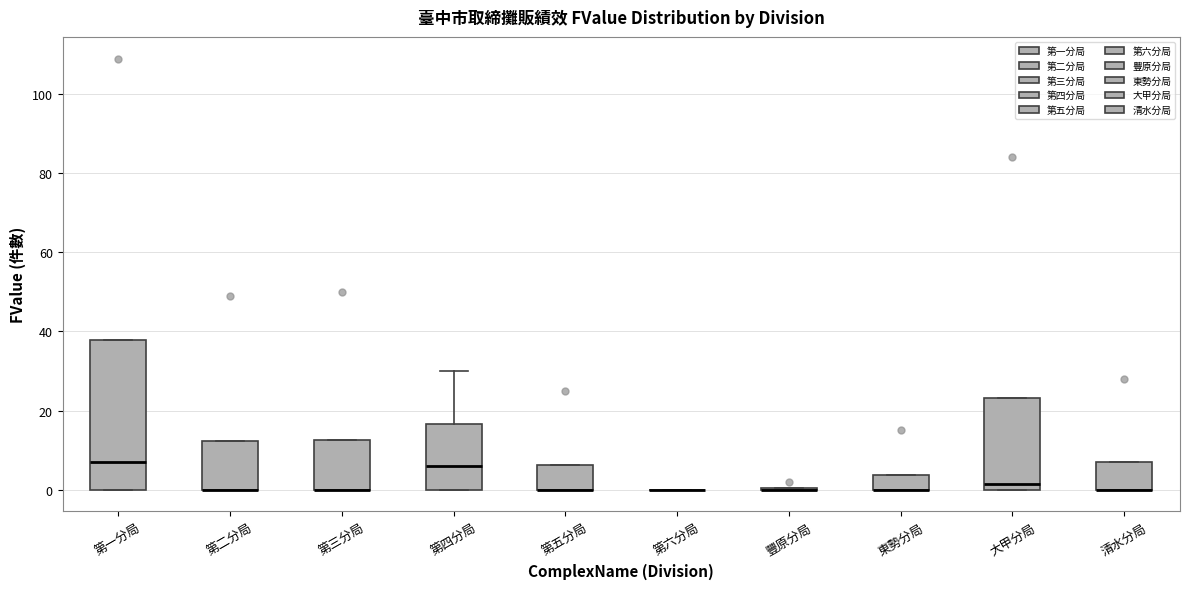

Which box is the tallest, from its lower edge to its upper edge?

第一分局